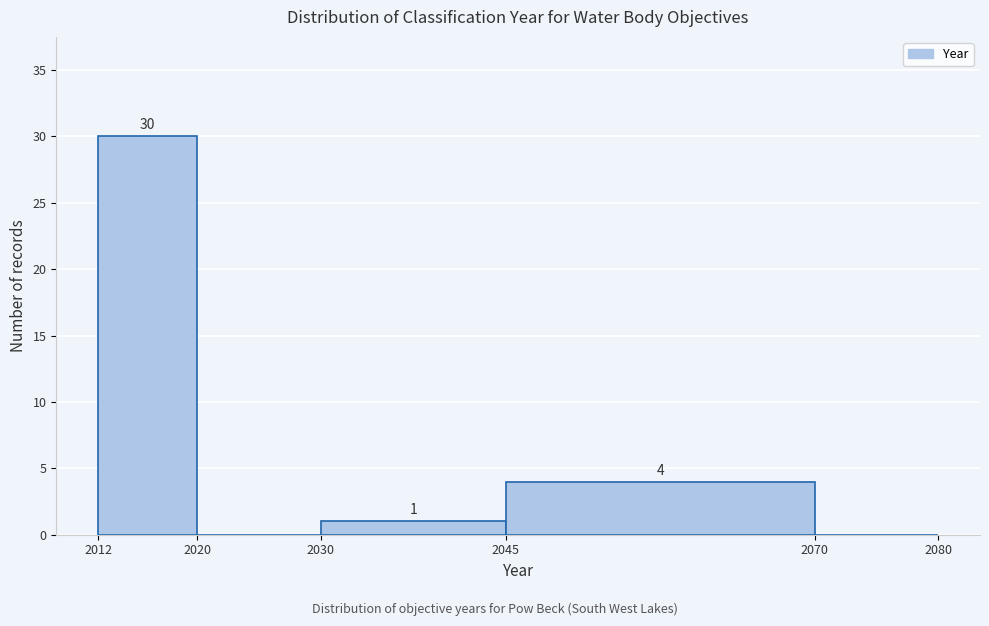

Which range on the x-axis has the tallest bar?

2012 to 2020